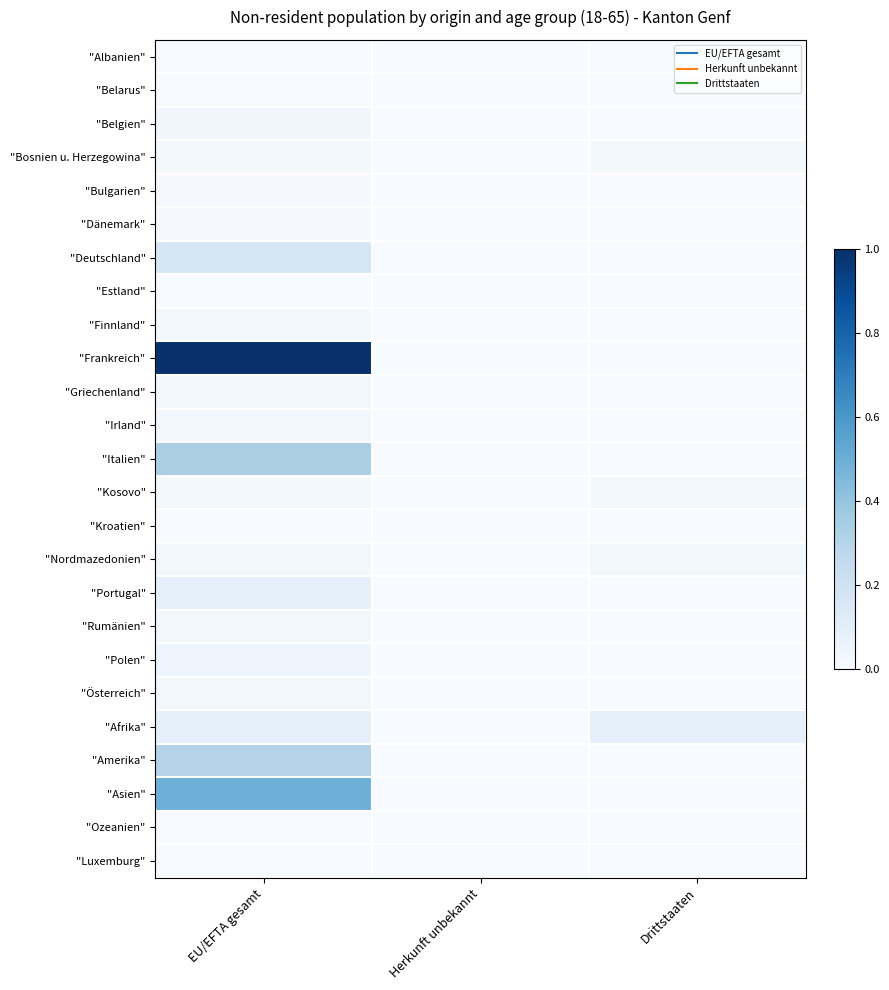

Rank the series by their maximum value, from highest to lowest.

"Frankreich", "Asien", "Italien", "Amerika", "Deutschland", "Afrika", "Portugal", "Polen", "Belgien", "Griechenland", "Nordmazedonien", "Irland", "Österreich", "Rumänien", "Kosovo", "Bosnien u. Herzegowina", "Finnland", "Bulgarien", "Dänemark", "Albanien", "Belarus", "Ozeanien", "Luxemburg", "Estland", "Kroatien"